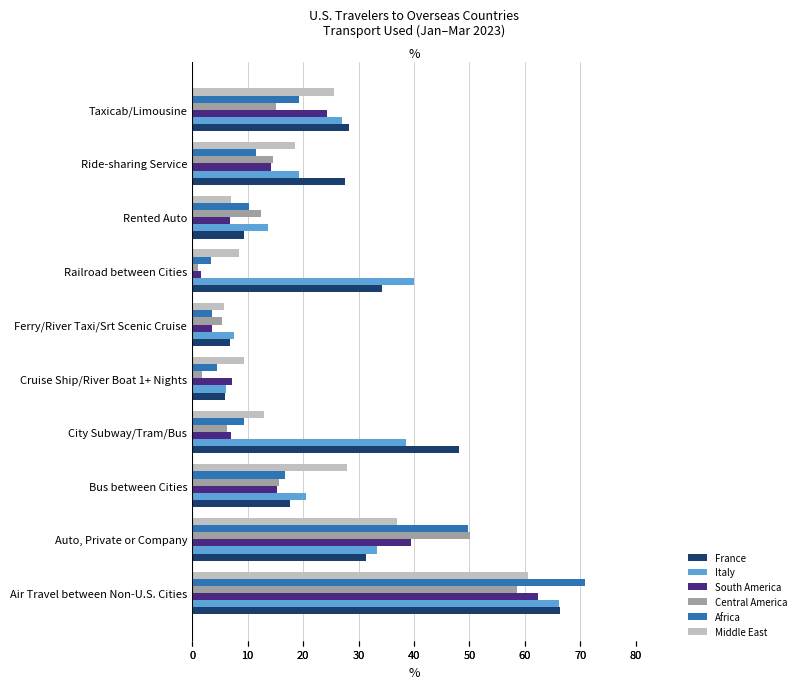

True or false: Middle East has a value of 28.0 at 20.

True